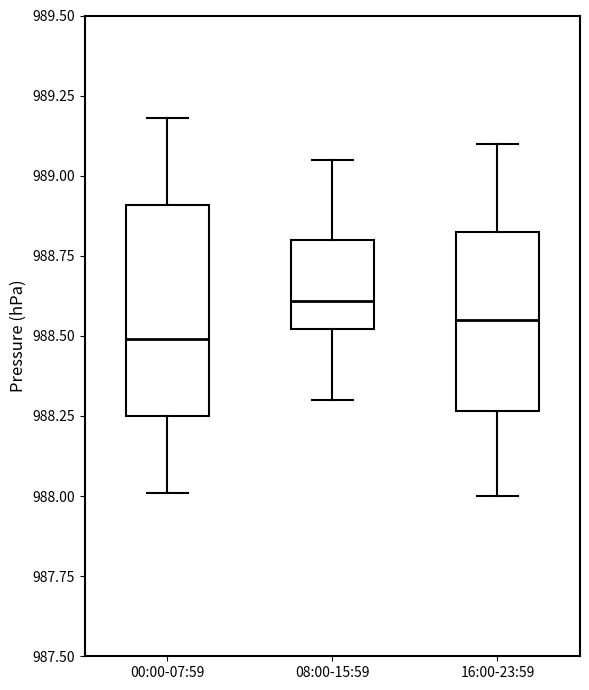

Reading left to right, transcribe this box plot: for each box, give where its median line is, the range the box spans, and where its two whiskers end, as read against the y-axis. The values are not printed on the chart, so give them approximately, as read against the axis.

00:00-07:59: median 988.50, box 988.25 to 988.90, whiskers 988.00 to 989.20
08:00-15:59: median 988.60, box 988.50 to 988.80, whiskers 988.30 to 989.05
16:00-23:59: median 988.55, box 988.25 to 988.85, whiskers 988.00 to 989.10